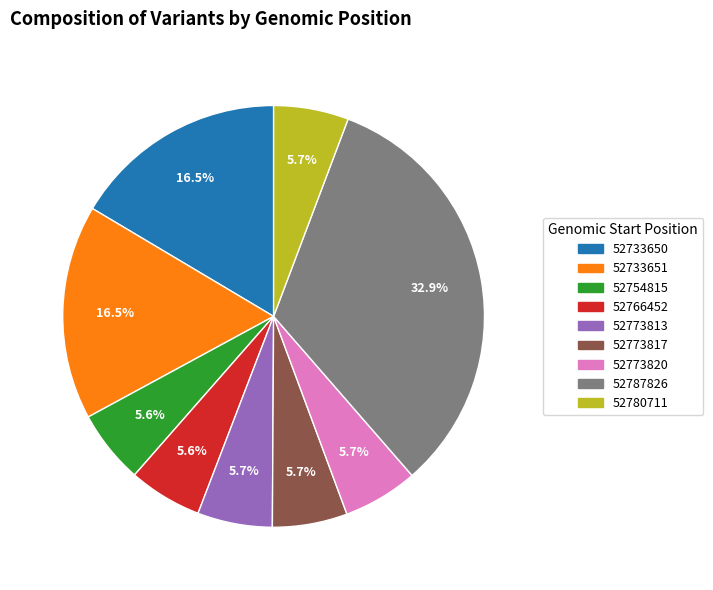

Does any single category account for the majority?

No